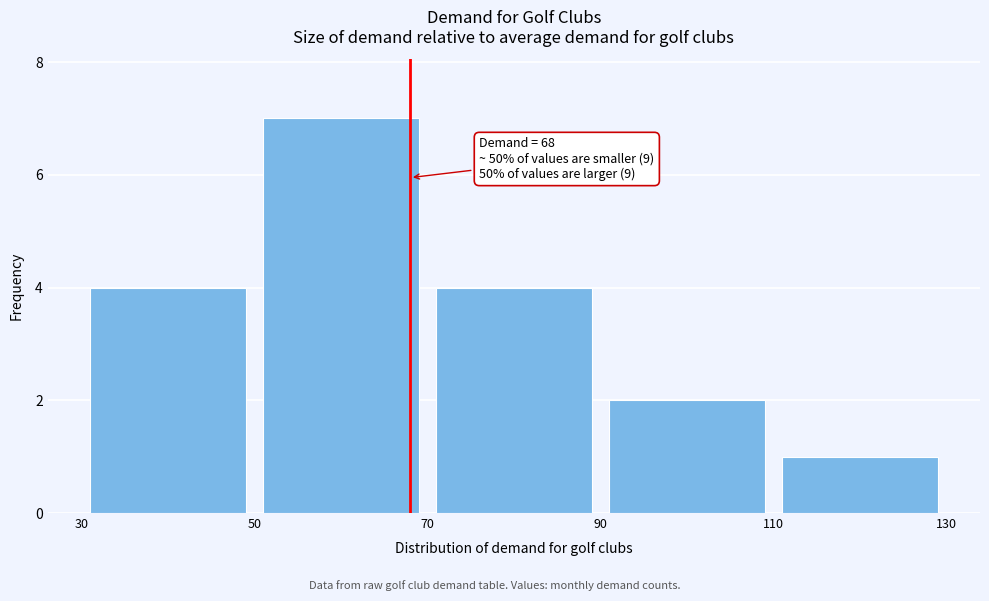

Which range on the x-axis has the tallest bar?

50 to 70